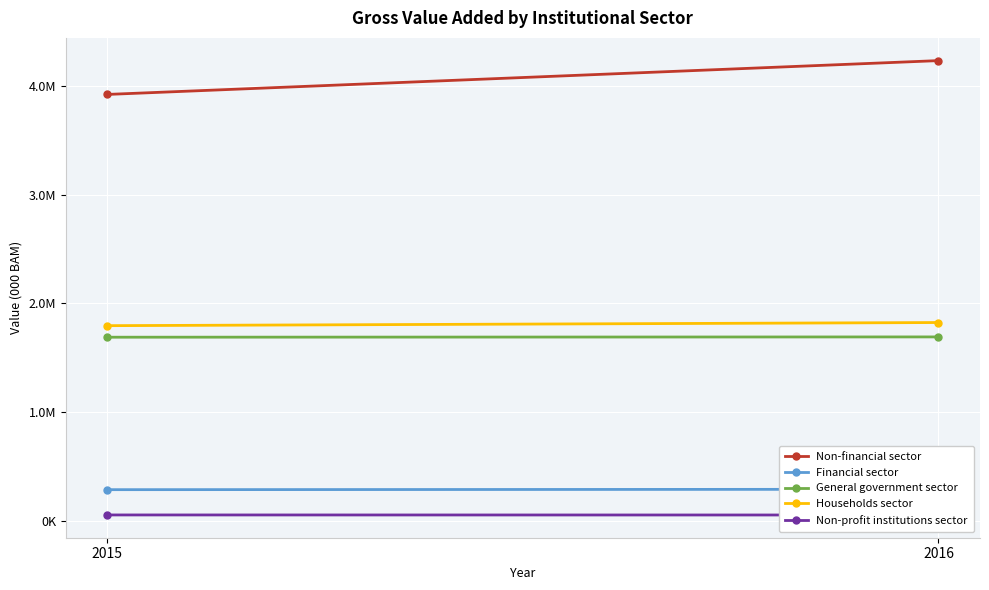

What is the difference between the highest and lowest values at 2016?

4182375